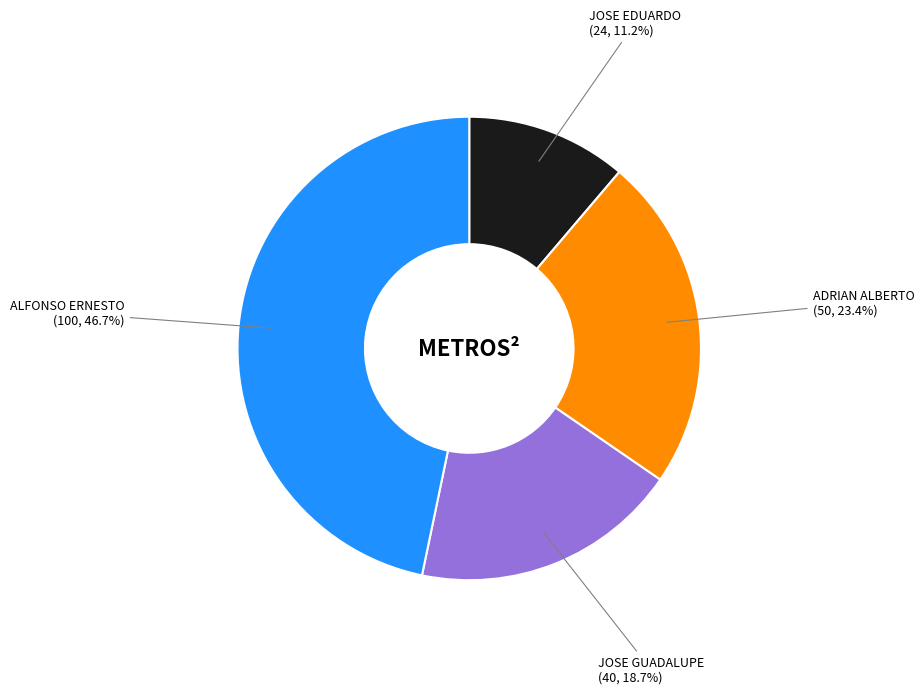

Approximately how many times larger is the value at JOSE GUADALUPE (40, 18.7%) compared to ALFONSO ERNESTO (100, 46.7%)?

0.4